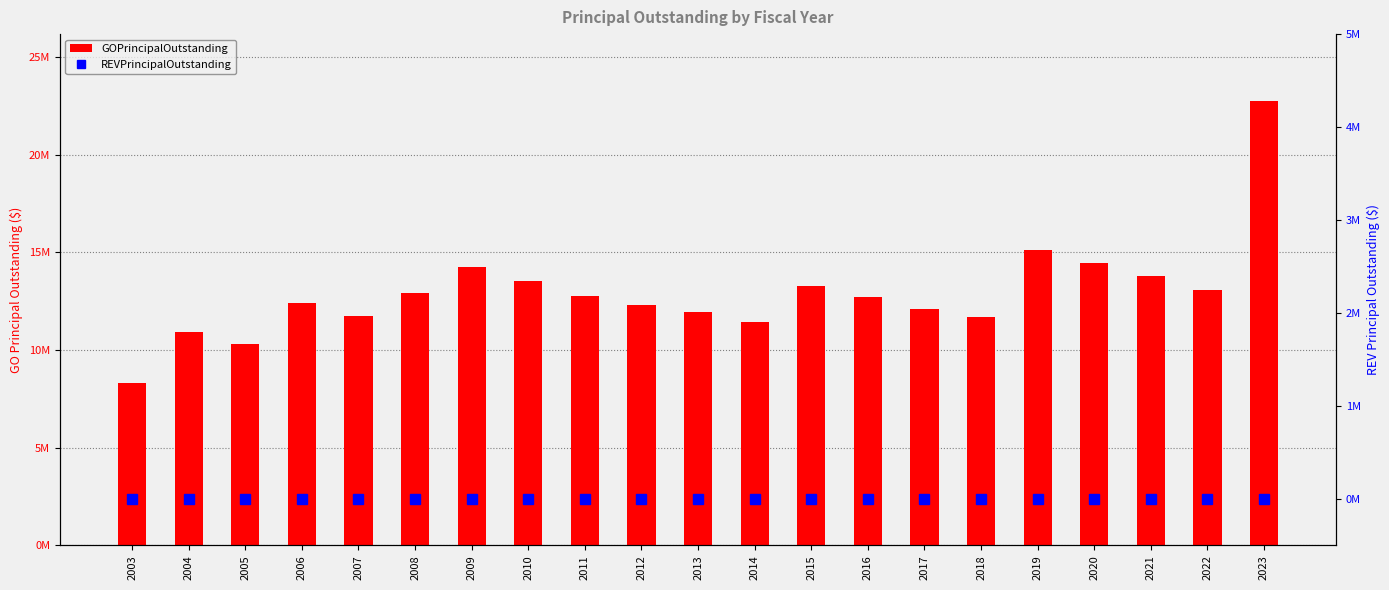

What is the sum of the GOPrincipalOutstanding values at 2011 and 2003?

21080000